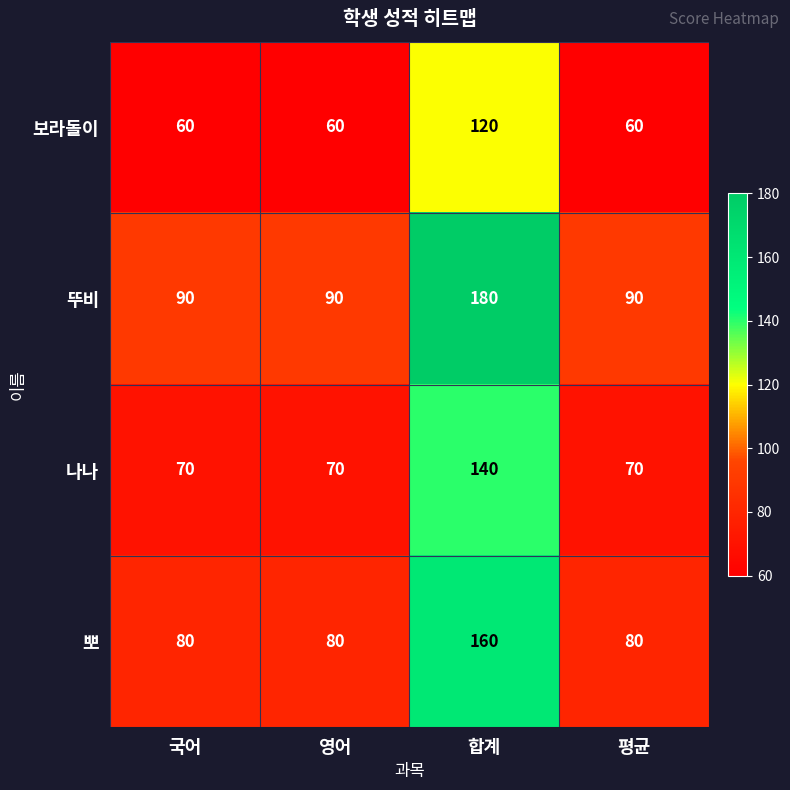

Reading right to left, what are all the values shown in this chart?

보라돌이: 평균=60	합계=120	영어=60	국어=60
뚜비: 평균=90	합계=180	영어=90	국어=90
나나: 평균=70	합계=140	영어=70	국어=70
뽀: 평균=80	합계=160	영어=80	국어=80